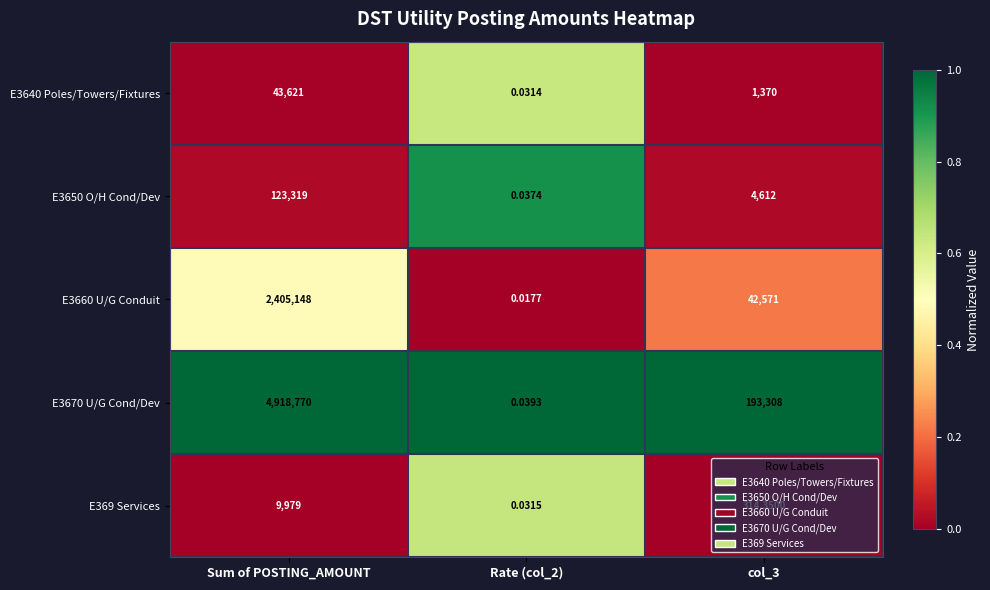

At which category is the sum across all series the highest?

Sum of POSTING_AMOUNT